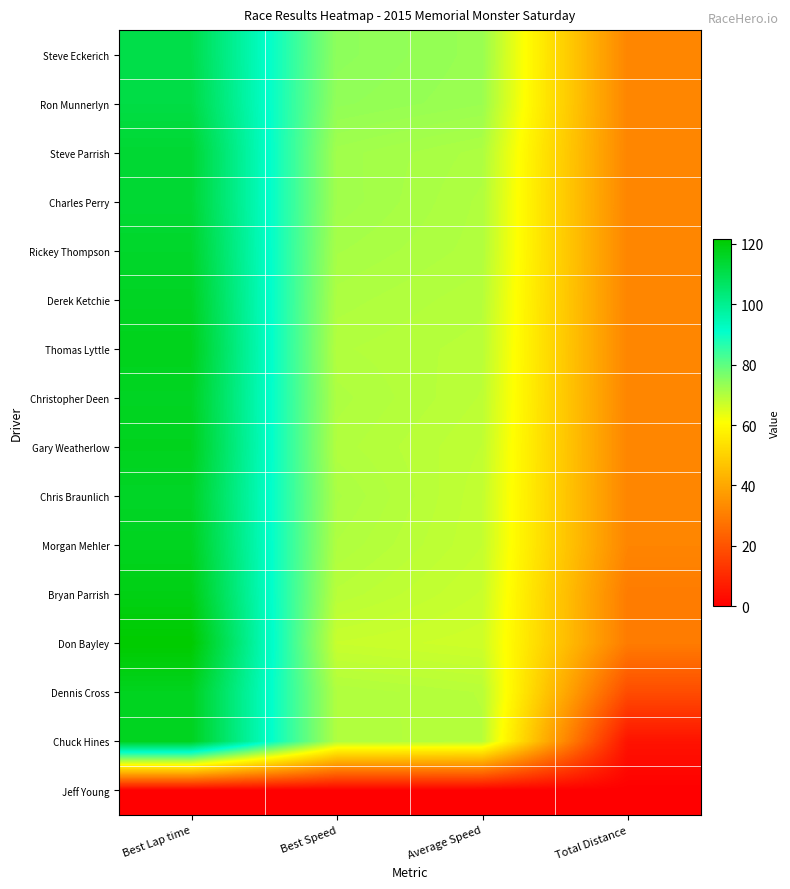

Which label corresponds to the smallest value in the chart?

Best Lap time